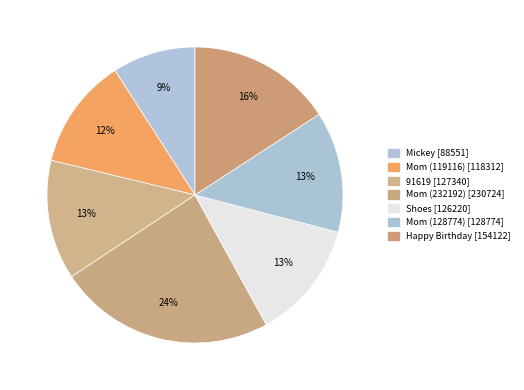

Does Mom (232192) account for over 50% of the chart?

No